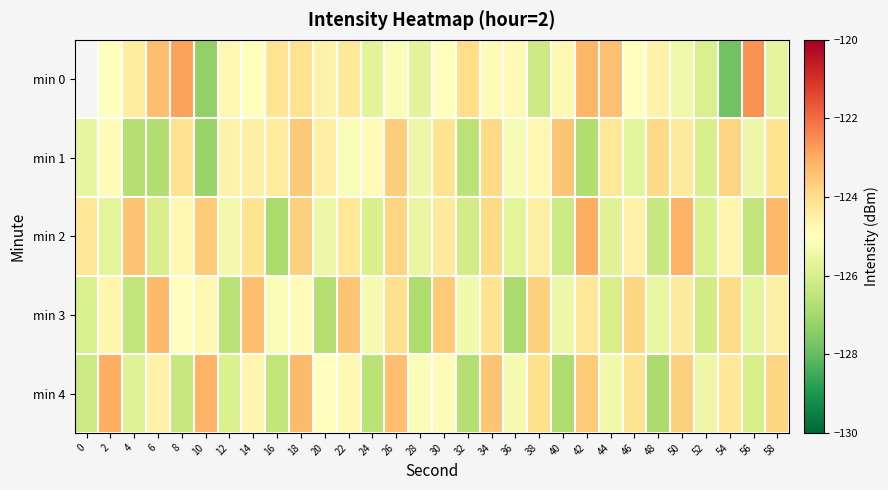

Between 30 and 24, which is larger?

30